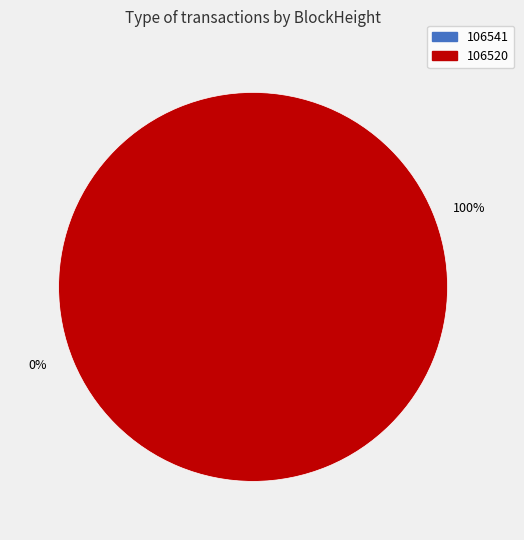

Rank the categories by value from lowest to highest.

106541, 106520